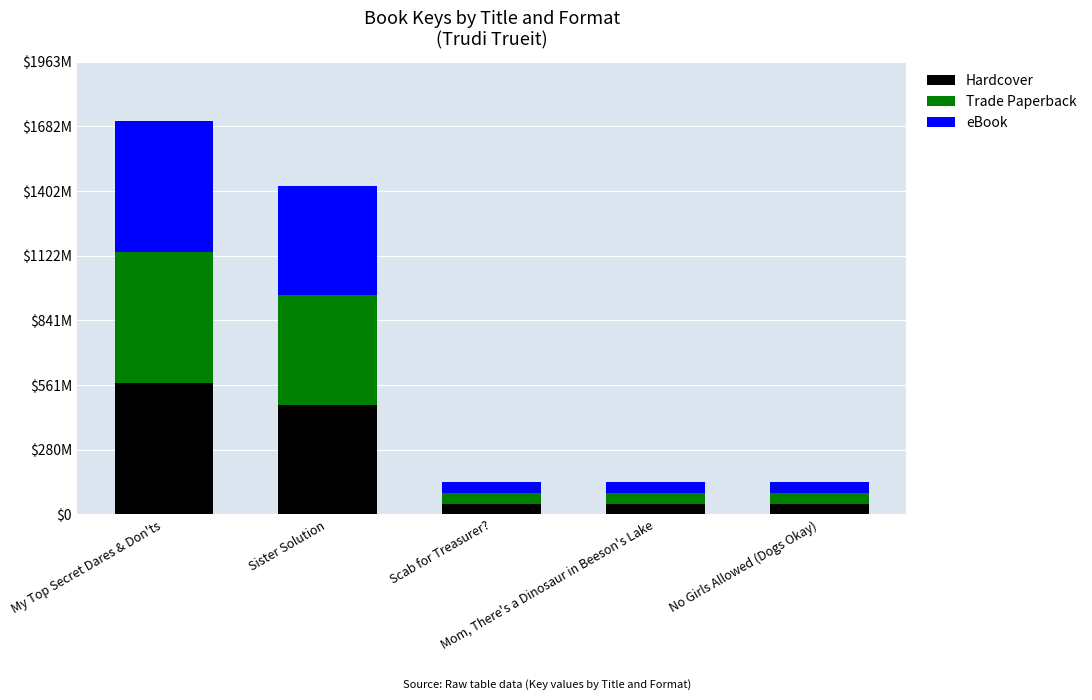

Does the chart contain any negative values?

No